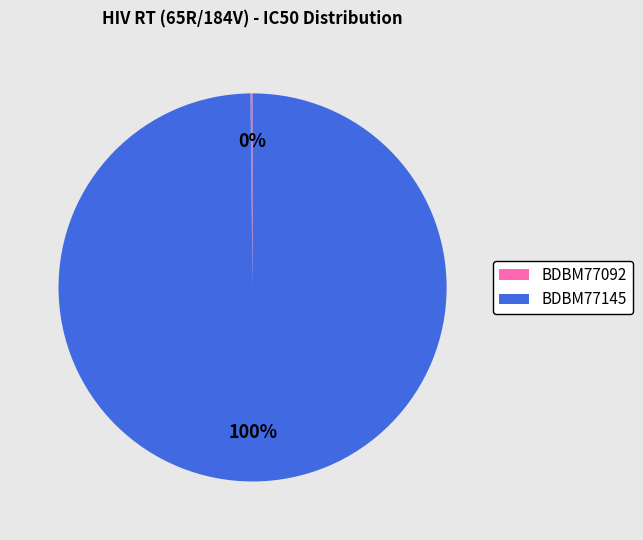

To the nearest percent, what is the difference between the largest and smallest slice percentages?

100%